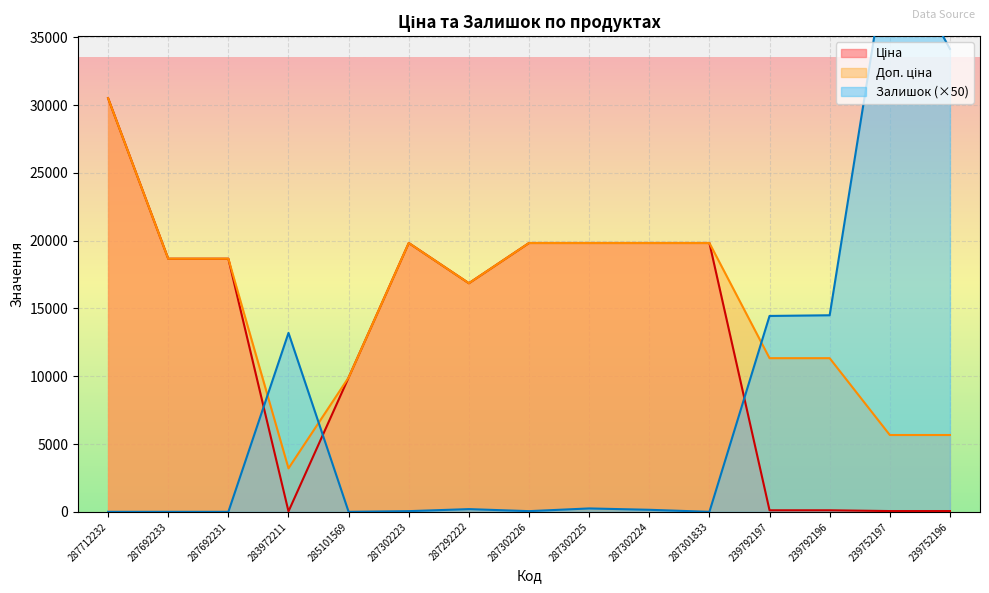

Which category has the highest value across all series?

239752197